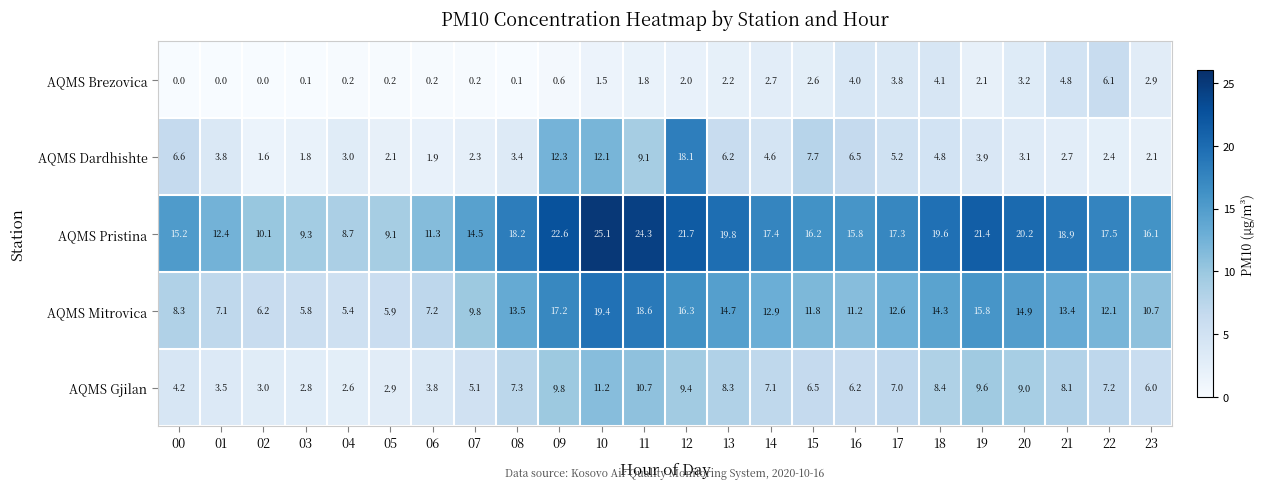

What is the maximum value for AQMS Brezovica?

6.1